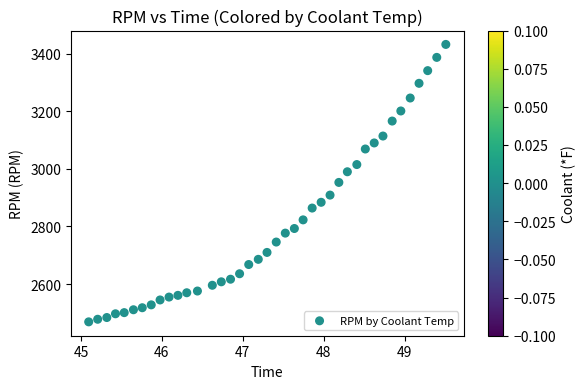

What is the range of Y values (max minus min)?

963